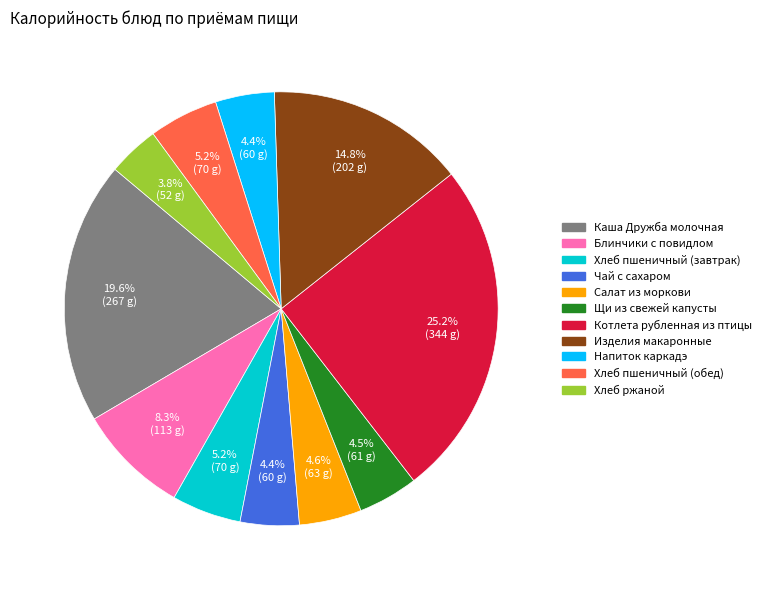

Is the sum of Хлеб ржаной and Чай с сахаром greater than half?

No